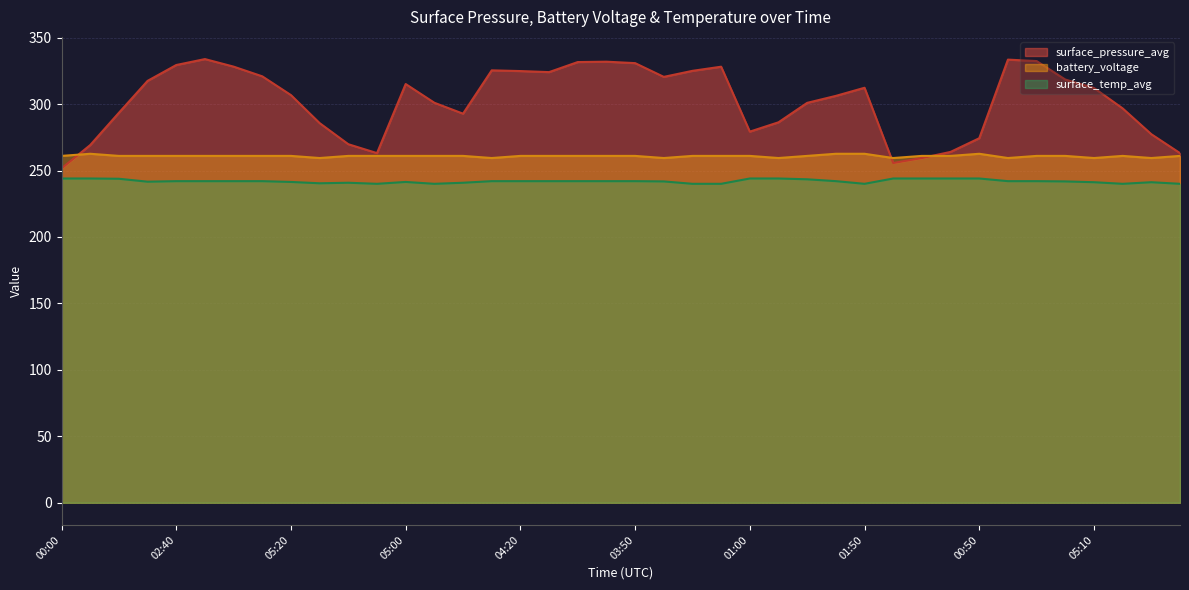

Which series has the widest spread of values?

surface_pressure_avg